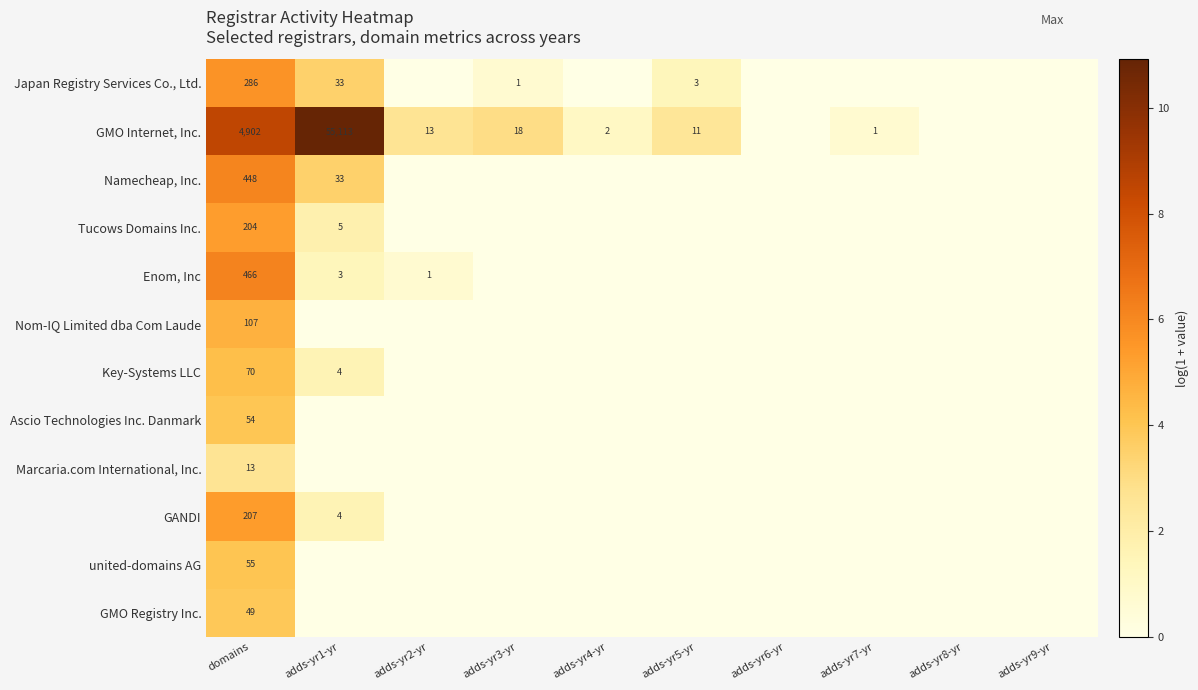

What is the spread (max minus min) of values at domains?

4889